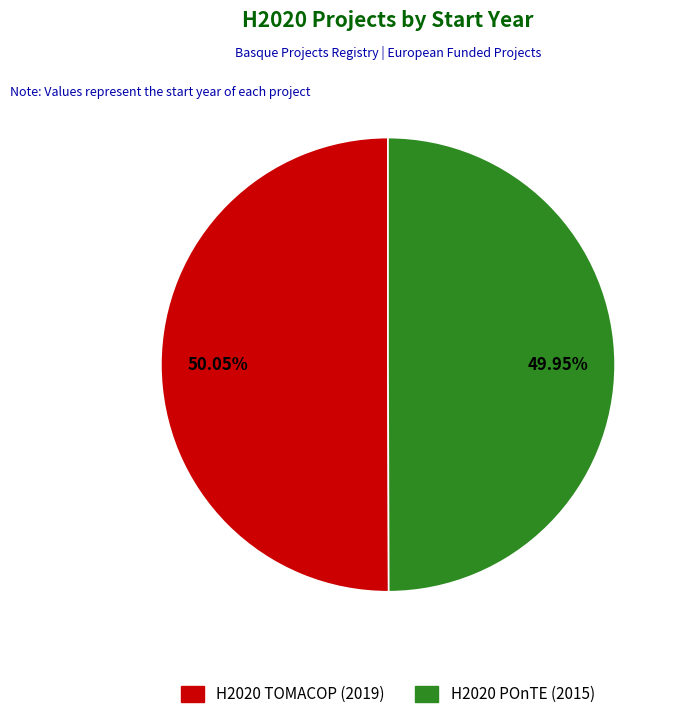

Is there a majority slice in this chart?

Yes